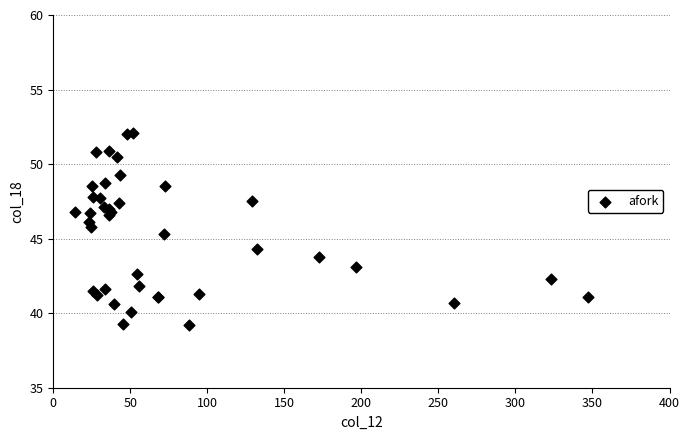

What Y value in the scatter plot is closest to 45?

45.3